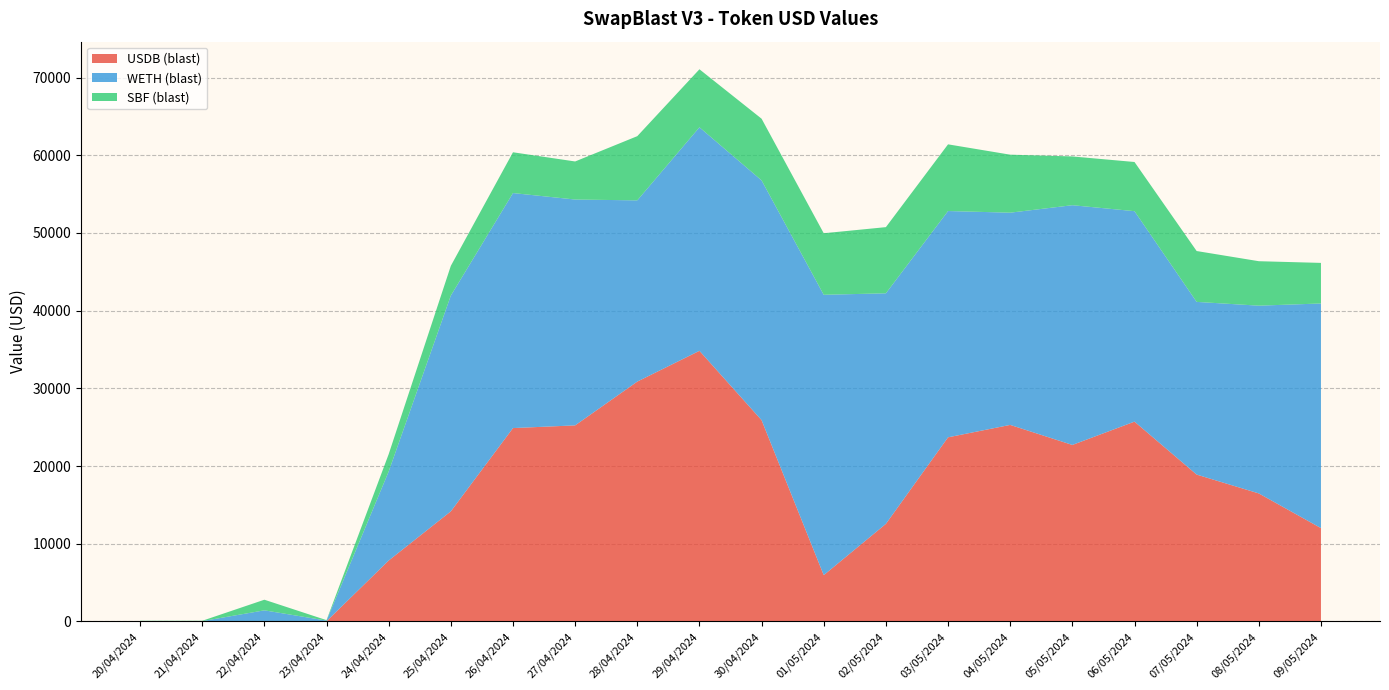

Reading left to right, list all the values displayed in this chart.

USDB (blast): 20/04/2024=0.4	21/04/2024=0.4	22/04/2024=45.9	23/04/2024=29.8	24/04/2024=7846.7	25/04/2024=14175.2	26/04/2024=24891.4	27/04/2024=25238.3	28/04/2024=30873.8	29/04/2024=34833.8	30/04/2024=25909.8	01/05/2024=5965.2	02/05/2024=12563.7	03/05/2024=23702.0	04/05/2024=25299.5	05/05/2024=22721.4	06/05/2024=25720.9	07/05/2024=18907.6	08/05/2024=16481.3	09/05/2024=12017.1
WETH (blast): 20/04/2024=44.7	21/04/2024=44.9	22/04/2024=1388.7	23/04/2024=86.2	24/04/2024=11457.6	25/04/2024=27770.6	26/04/2024=30246.6	27/04/2024=29066.7	28/04/2024=23324.1	29/04/2024=28768.9	30/04/2024=30859.2	01/05/2024=36079.7	02/05/2024=29673.9	03/05/2024=29122.9	04/05/2024=27313.3	05/05/2024=30853.6	06/05/2024=27086.0	07/05/2024=22224.4	08/05/2024=24164.0	09/05/2024=28910.3
SBF (blast): 20/04/2024=44.9	21/04/2024=45.1	22/04/2024=1366.4	23/04/2024=57.1	24/04/2024=2229.0	25/04/2024=3824.0	26/04/2024=5249.1	27/04/2024=4899.3	28/04/2024=8262.3	29/04/2024=7465.9	30/04/2024=7937.2	01/05/2024=7921.1	02/05/2024=8514.6	03/05/2024=8583.1	04/05/2024=7465.2	05/05/2024=6276.3	06/05/2024=6328.7	07/05/2024=6545.3	08/05/2024=5722.3	09/05/2024=5222.7
USDB (Total): 20/04/2024=0.4	21/04/2024=0.4	22/04/2024=45.9	23/04/2024=29.8	24/04/2024=7846.7	25/04/2024=14175.2	26/04/2024=24891.4	27/04/2024=25238.3	28/04/2024=30873.8	29/04/2024=34833.8	30/04/2024=25909.8	01/05/2024=5965.2	02/05/2024=12563.7	03/05/2024=23702.0	04/05/2024=25299.5	05/05/2024=22721.4	06/05/2024=25720.9	07/05/2024=18907.6	08/05/2024=16481.3	09/05/2024=12017.1
WETH (Total): 20/04/2024=44.7	21/04/2024=44.9	22/04/2024=1388.7	23/04/2024=86.2	24/04/2024=11457.6	25/04/2024=27770.6	26/04/2024=30246.6	27/04/2024=29066.7	28/04/2024=23324.1	29/04/2024=28768.9	30/04/2024=30859.2	01/05/2024=36079.7	02/05/2024=29673.9	03/05/2024=29122.9	04/05/2024=27313.3	05/05/2024=30853.6	06/05/2024=27086.0	07/05/2024=22224.4	08/05/2024=24164.0	09/05/2024=28910.3
SBF (Total): 20/04/2024=44.9	21/04/2024=45.1	22/04/2024=1366.4	23/04/2024=57.1	24/04/2024=2229.0	25/04/2024=3824.0	26/04/2024=5249.1	27/04/2024=4899.3	28/04/2024=8262.3	29/04/2024=7465.9	30/04/2024=7937.2	01/05/2024=7921.1	02/05/2024=8514.6	03/05/2024=8583.1	04/05/2024=7465.2	05/05/2024=6276.3	06/05/2024=6328.7	07/05/2024=6545.3	08/05/2024=5722.3	09/05/2024=5222.7